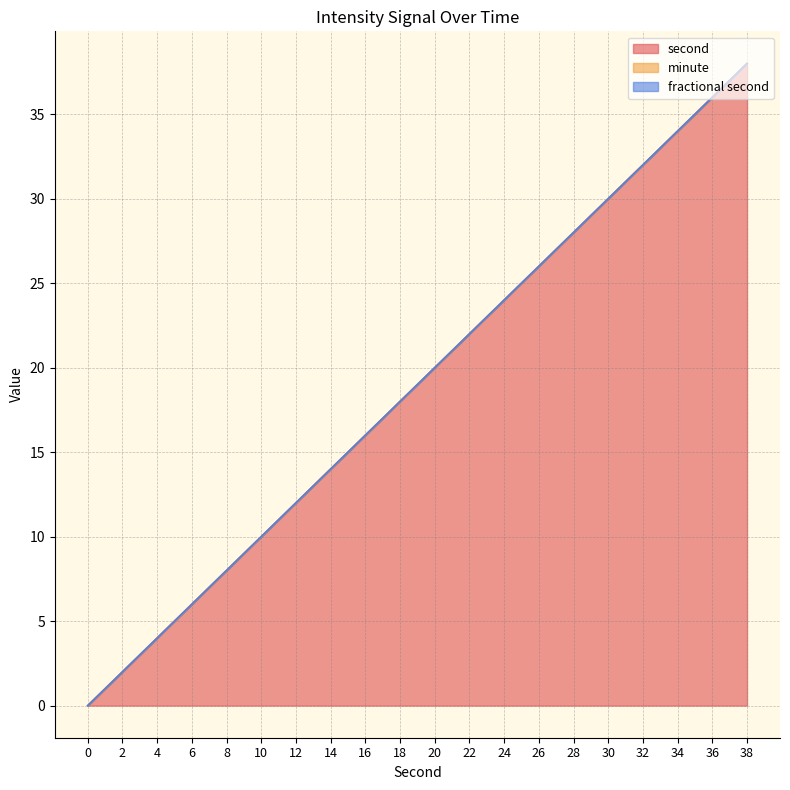

Does the chart display data point markers on the line(s)?

No